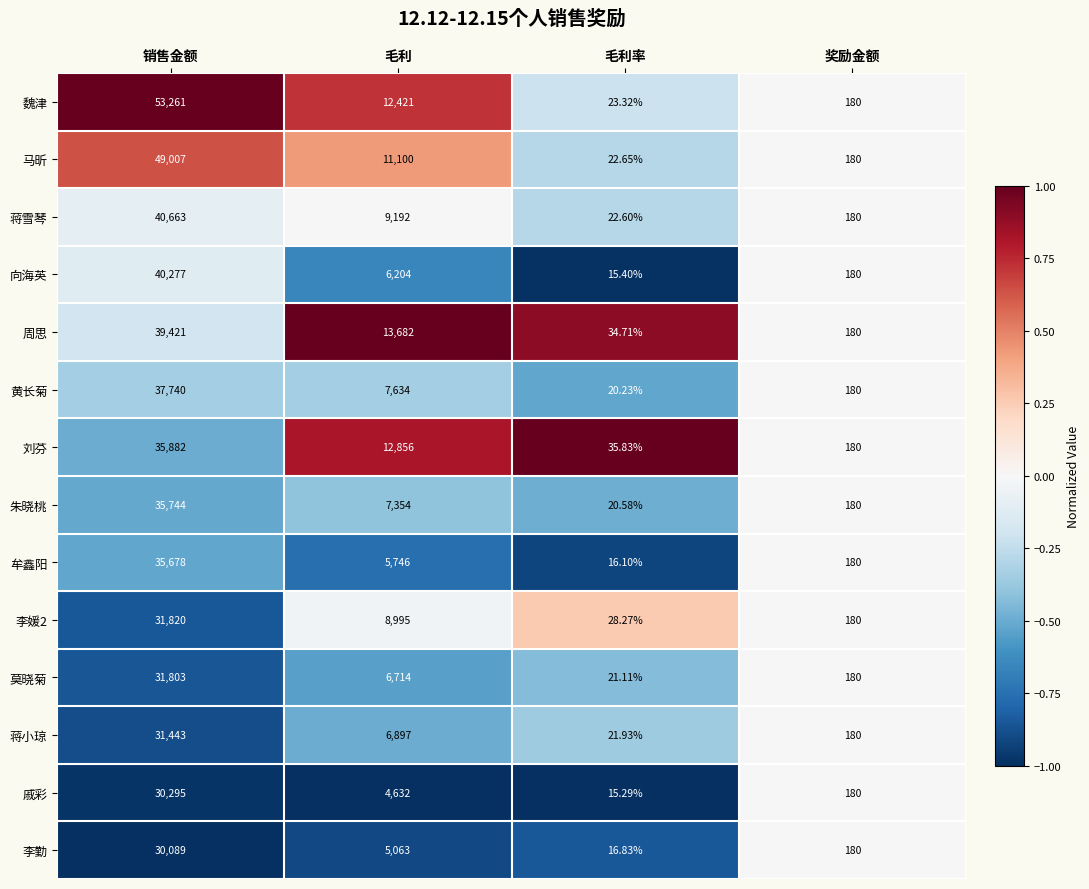

Which series changed the most between 毛利 and 毛利率?

周思